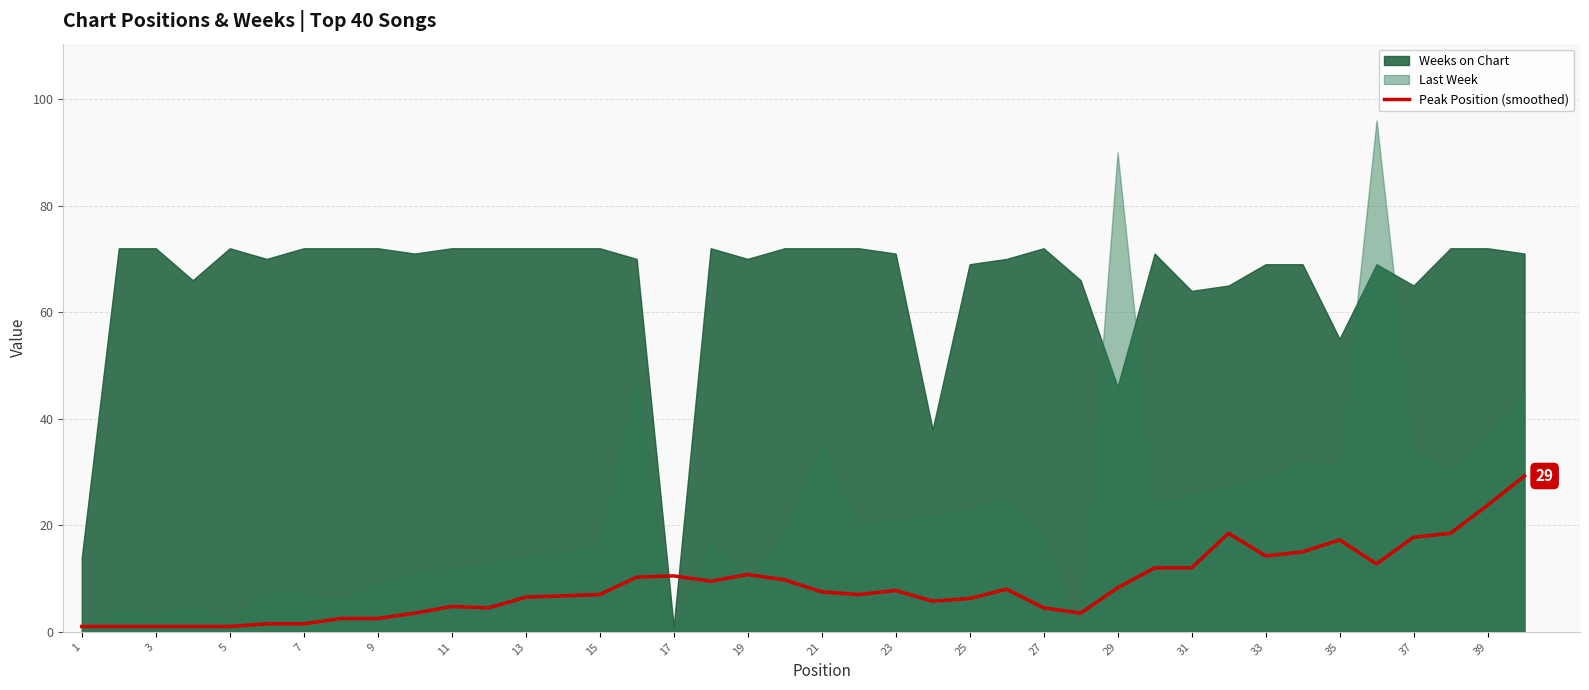

The value of Peak Position (smoothed) at 23 is 7.8. True or false?

True